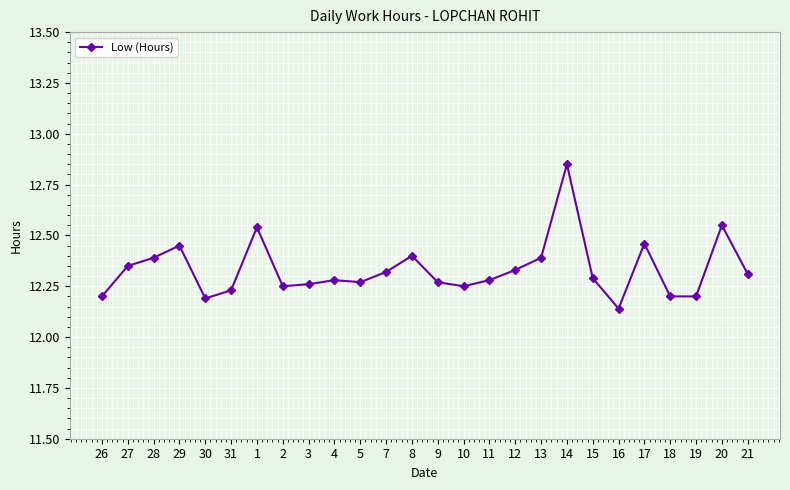

Is it true that the value at 16 is 16.2?

False